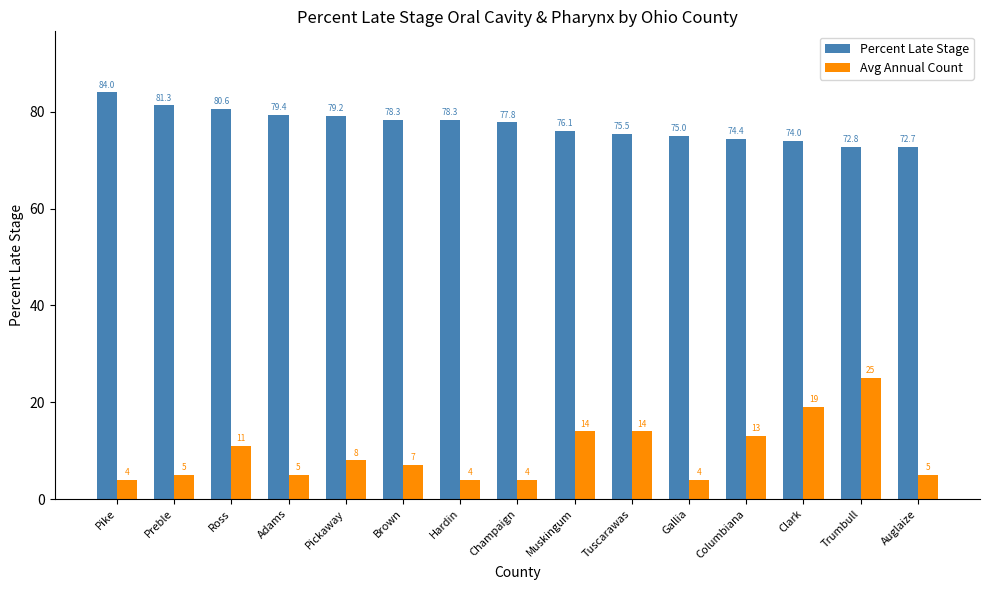

Reading left to right, list all the values displayed in this chart.

Percent Late Stage: Pike=84.0	Preble=81.3	Ross=80.6	Adams=79.4	Pickaway=79.2	Brown=78.3	Hardin=78.3	Champaign=77.8	Muskingum=76.1	Tuscarawas=75.5	Gallia=75.0	Columbiana=74.4	Clark=74.0	Trumbull=72.8	Auglaize=72.7
Avg Annual Count: Pike=4.0	Preble=5.0	Ross=11.0	Adams=5.0	Pickaway=8.0	Brown=7.0	Hardin=4.0	Champaign=4.0	Muskingum=14.0	Tuscarawas=14.0	Gallia=4.0	Columbiana=13.0	Clark=19.0	Trumbull=25.0	Auglaize=5.0